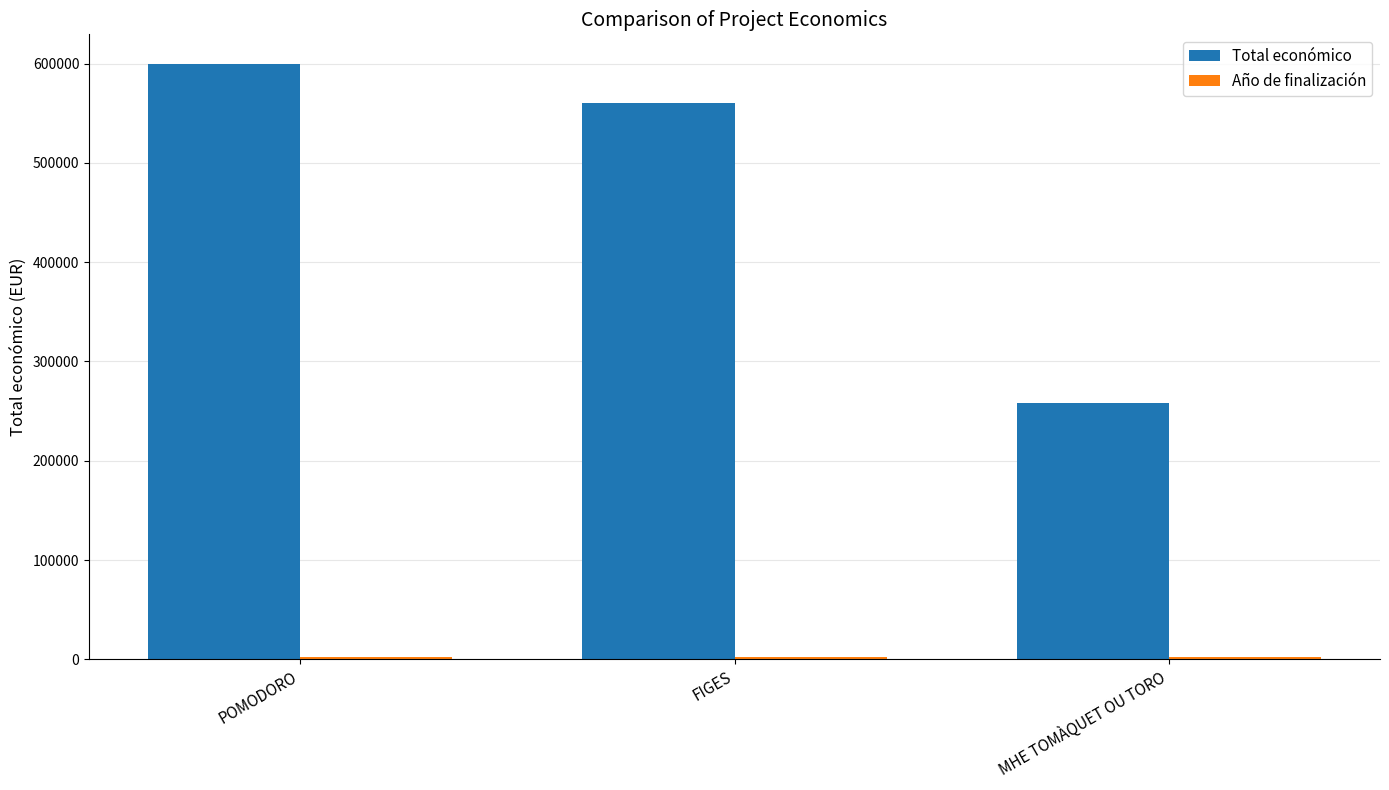

At which category does the chart reach its peak across all series?

POMODORO